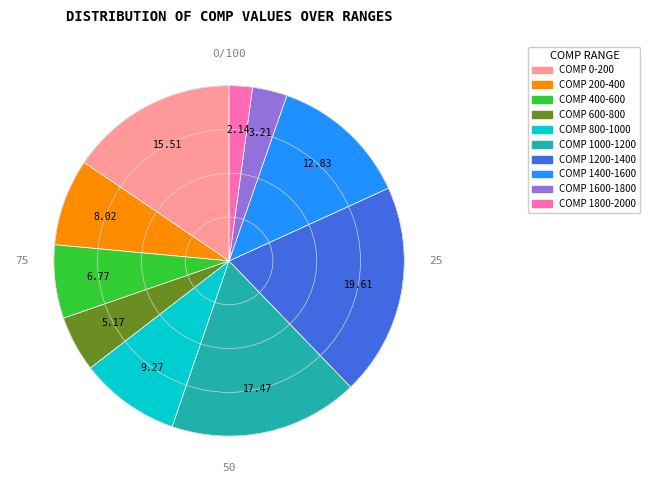

Is there any slice that represents more than half of the pie?

No